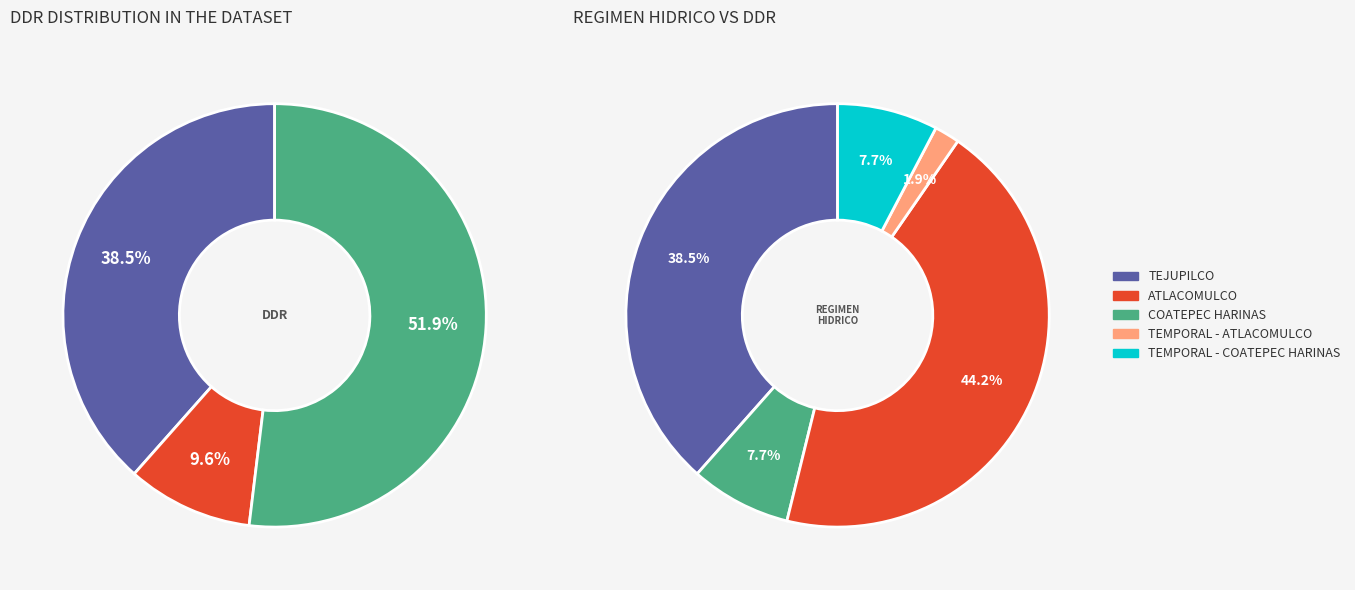

How many slices are in this pie chart?

3